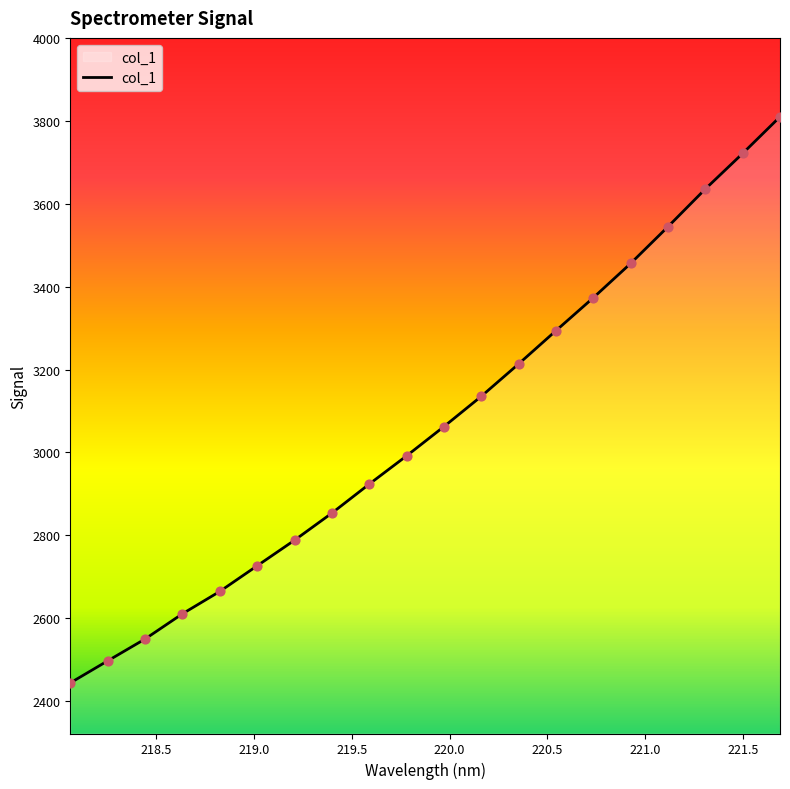

What is the maximum value shown in the chart?

3810.2